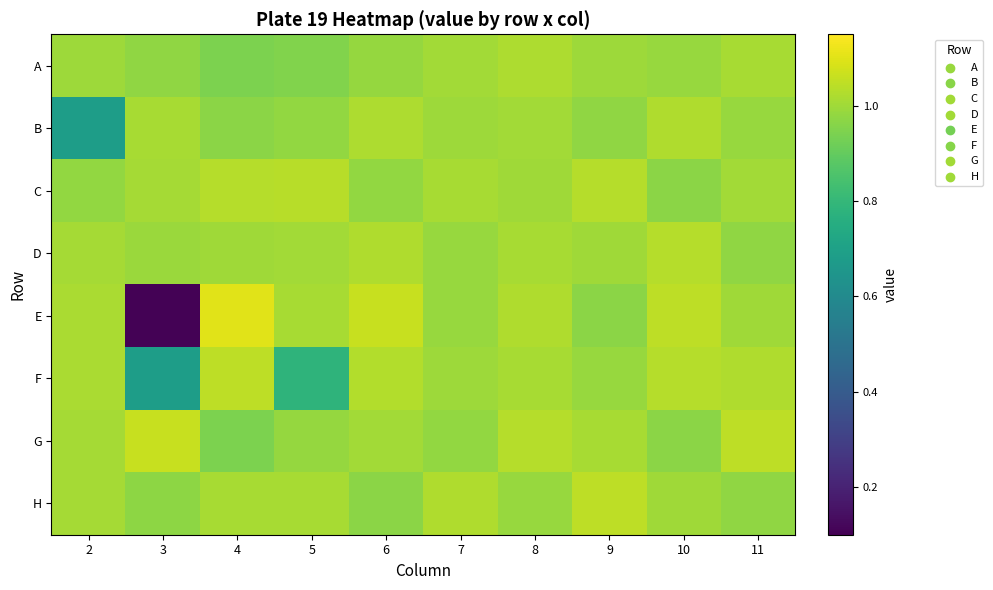

What is the minimum value shown in the chart?

0.1